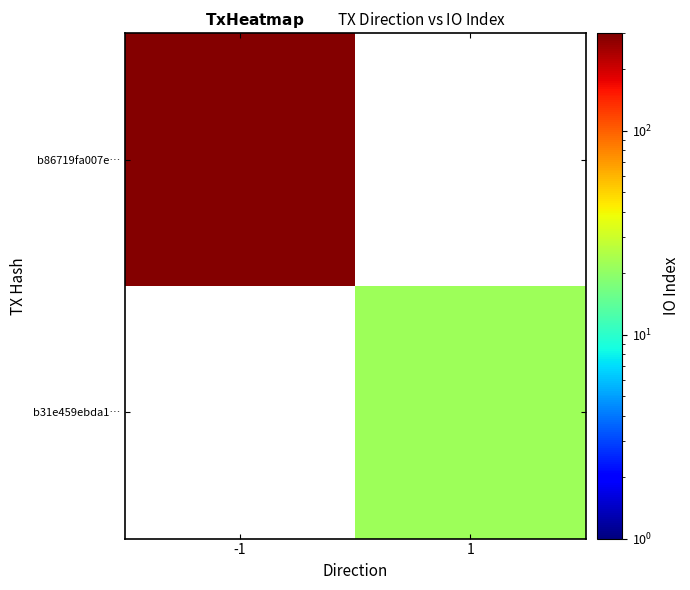

True or false: b31e459ebda1… has a value of 22.0 at 1.

True